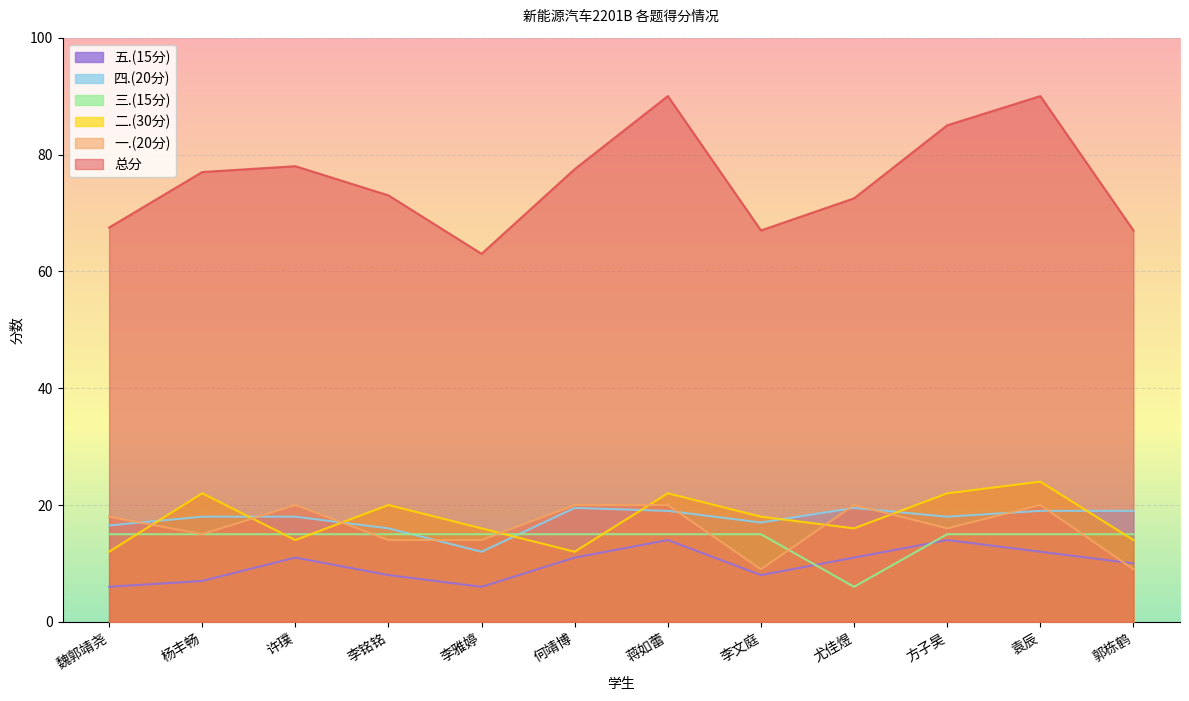

What is the value of the 二.(30分) point at the 12th from the left?

14.0